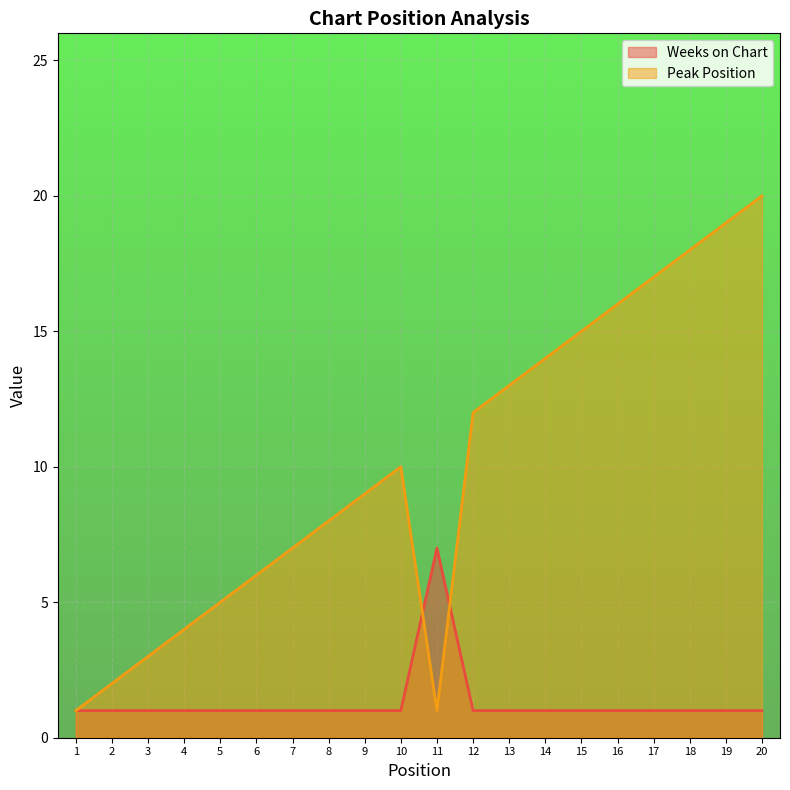

Which series has the largest total across all categories?

Peak Position